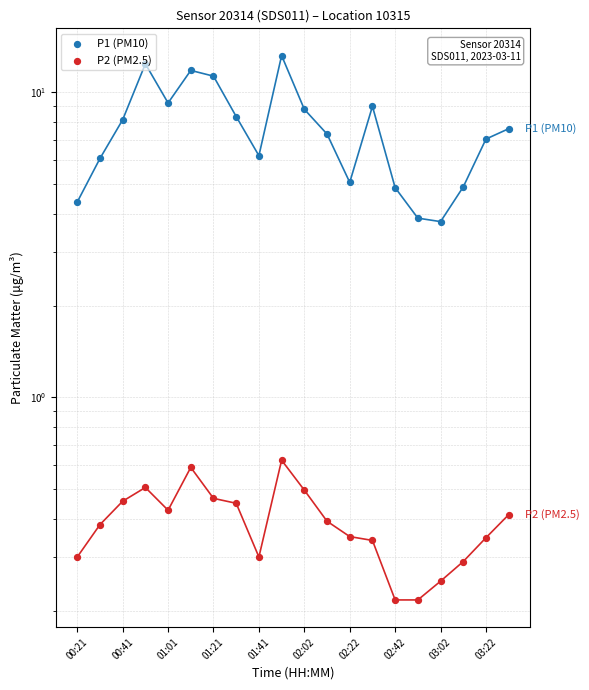

Which series has the widest spread of Y values?

P1 (PM10)